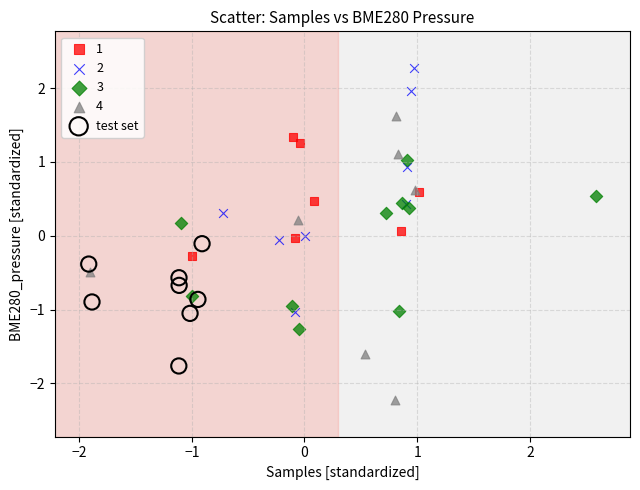

Which series has the largest Y range (max minus min)?

4